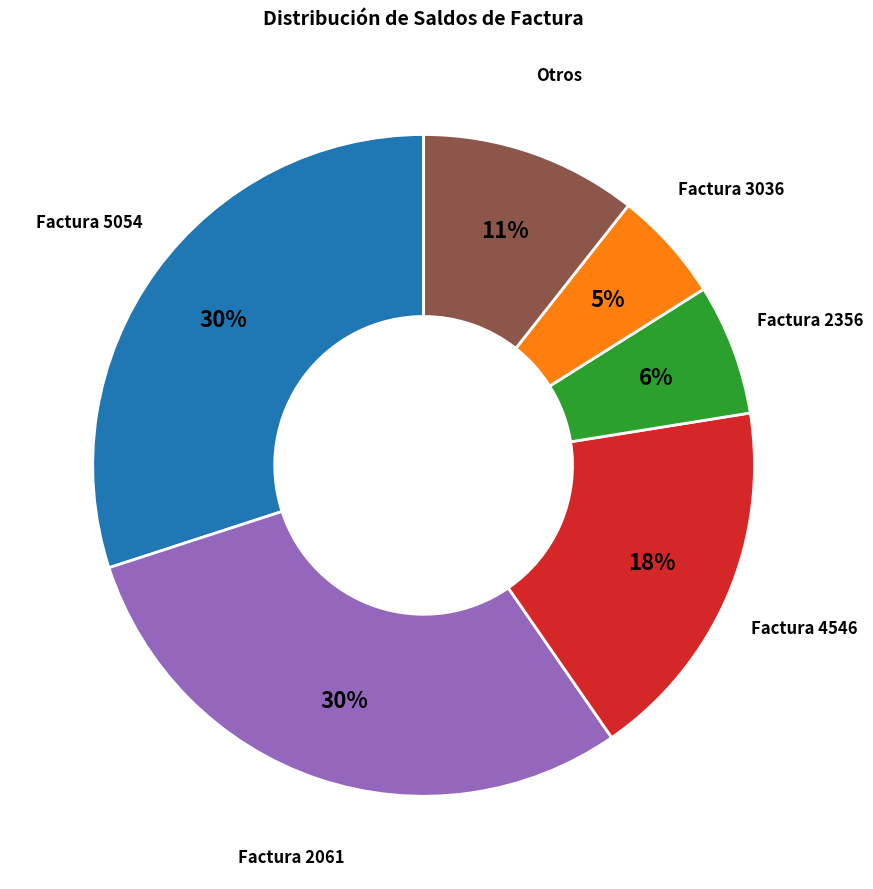

Count the number of slices in the pie.

6